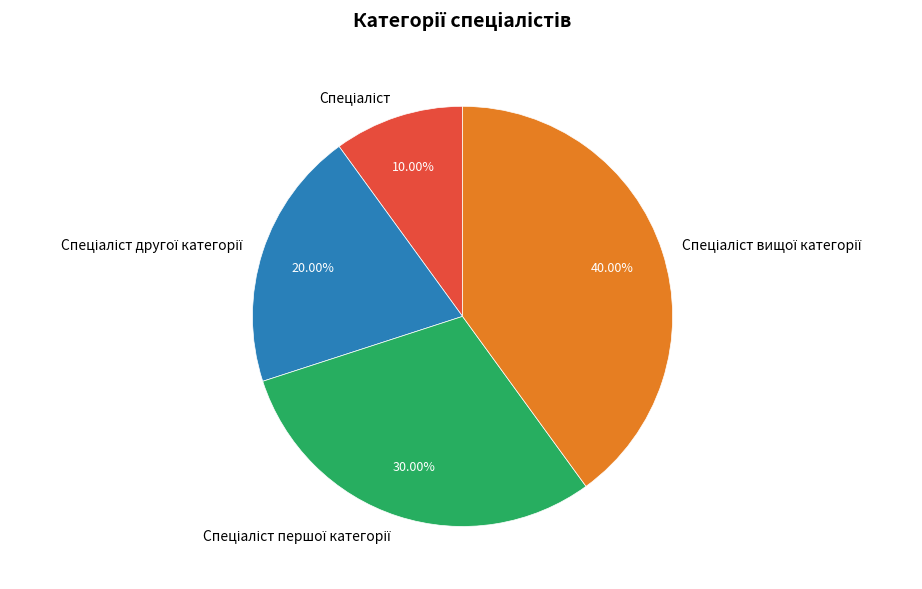

How many segments does this pie chart have?

4